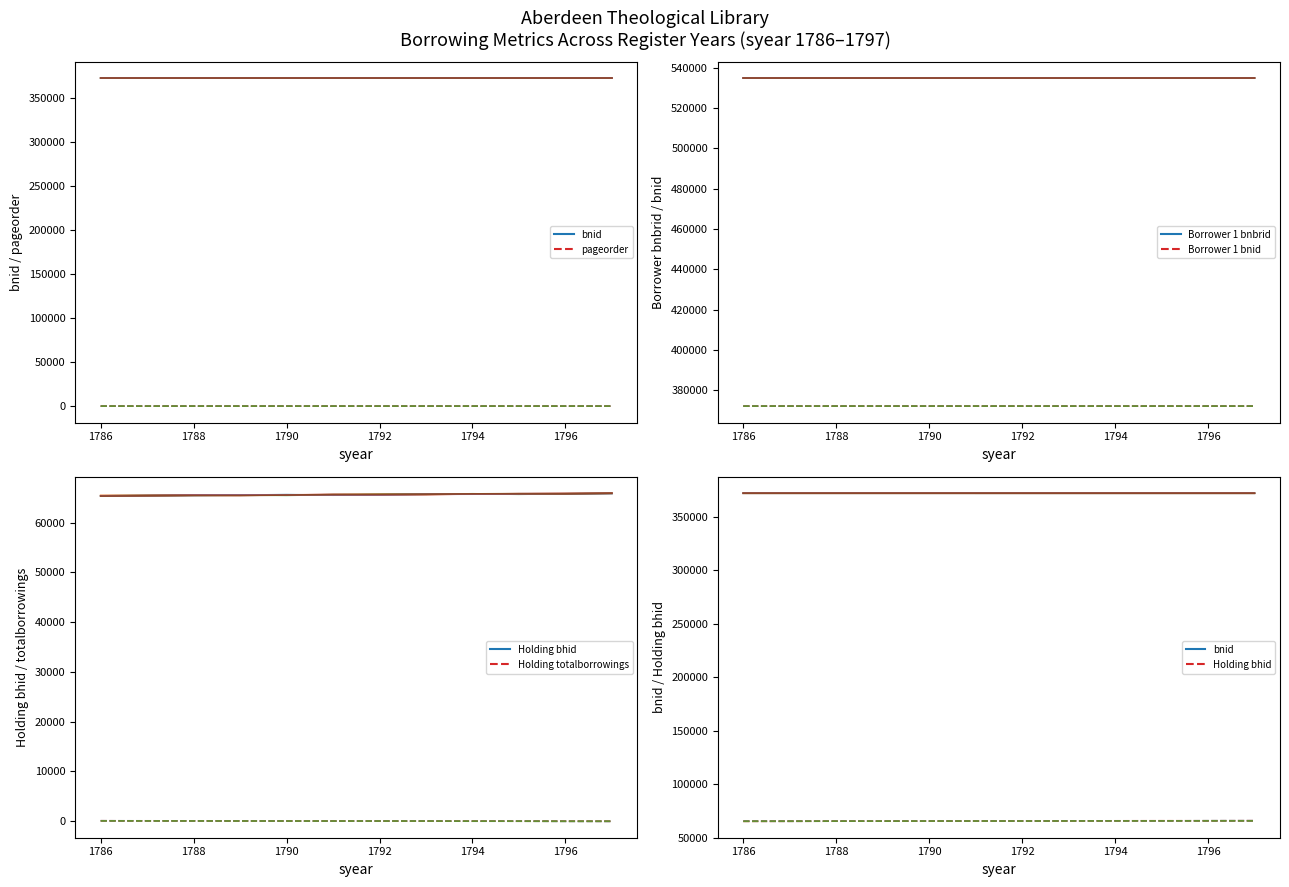

How many interior local peaks does the Holding totalborrowings run 1 series have?

3